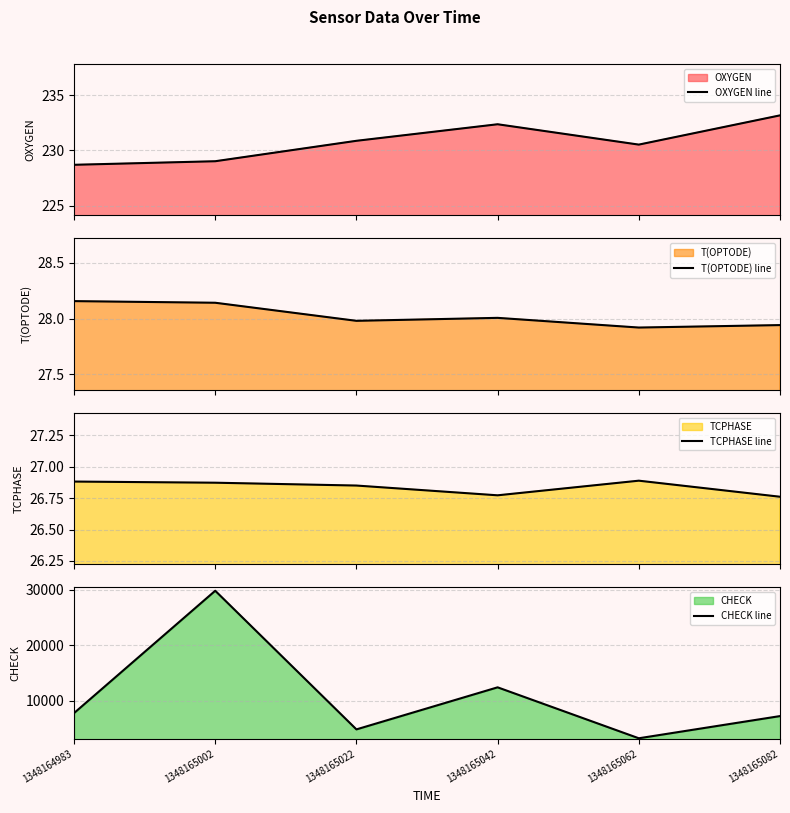

In TCPHASE line, how many points are higher than both neighbors (excluding endpoints)?

1